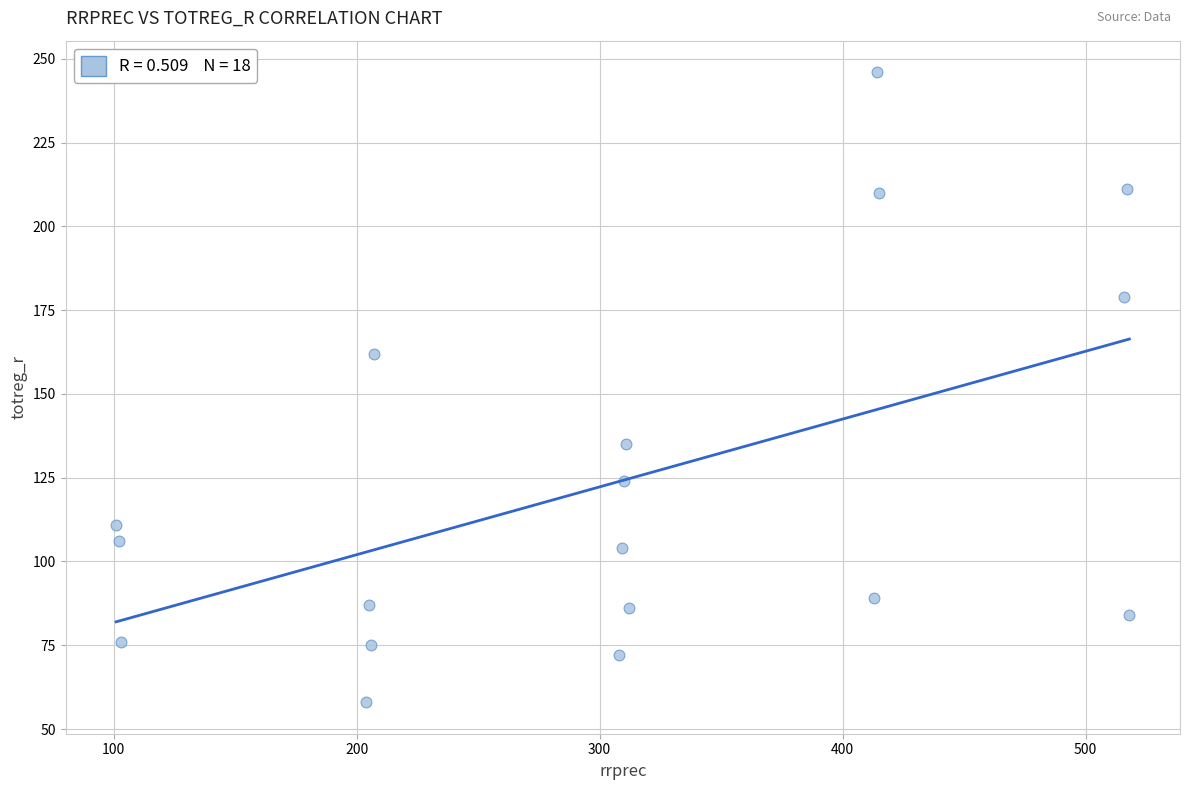

What Y value in the scatter plot is closest to 152?

162